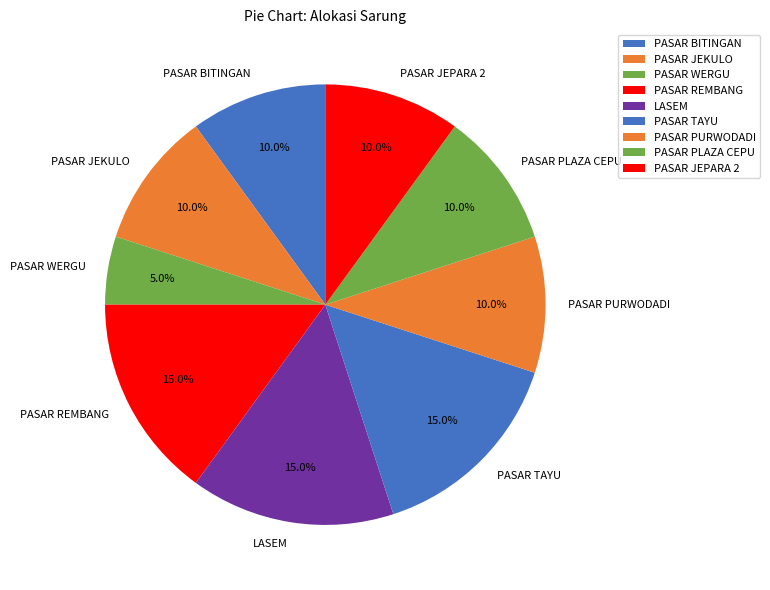

Combined, do PASAR JEPARA 2 and PASAR TAYU account for over 50%?

No